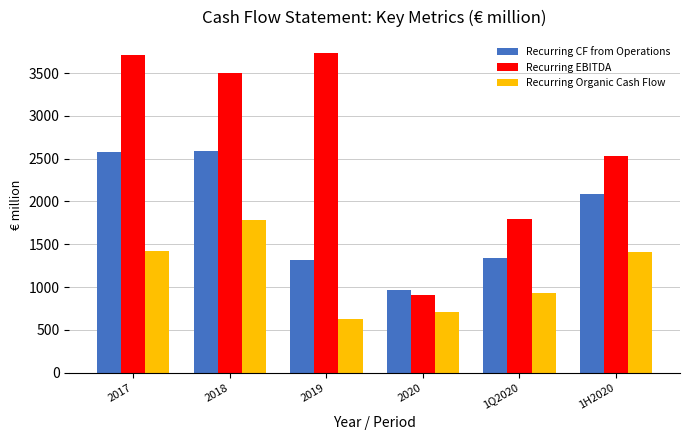

What is the minimum value shown in the chart?

627.1